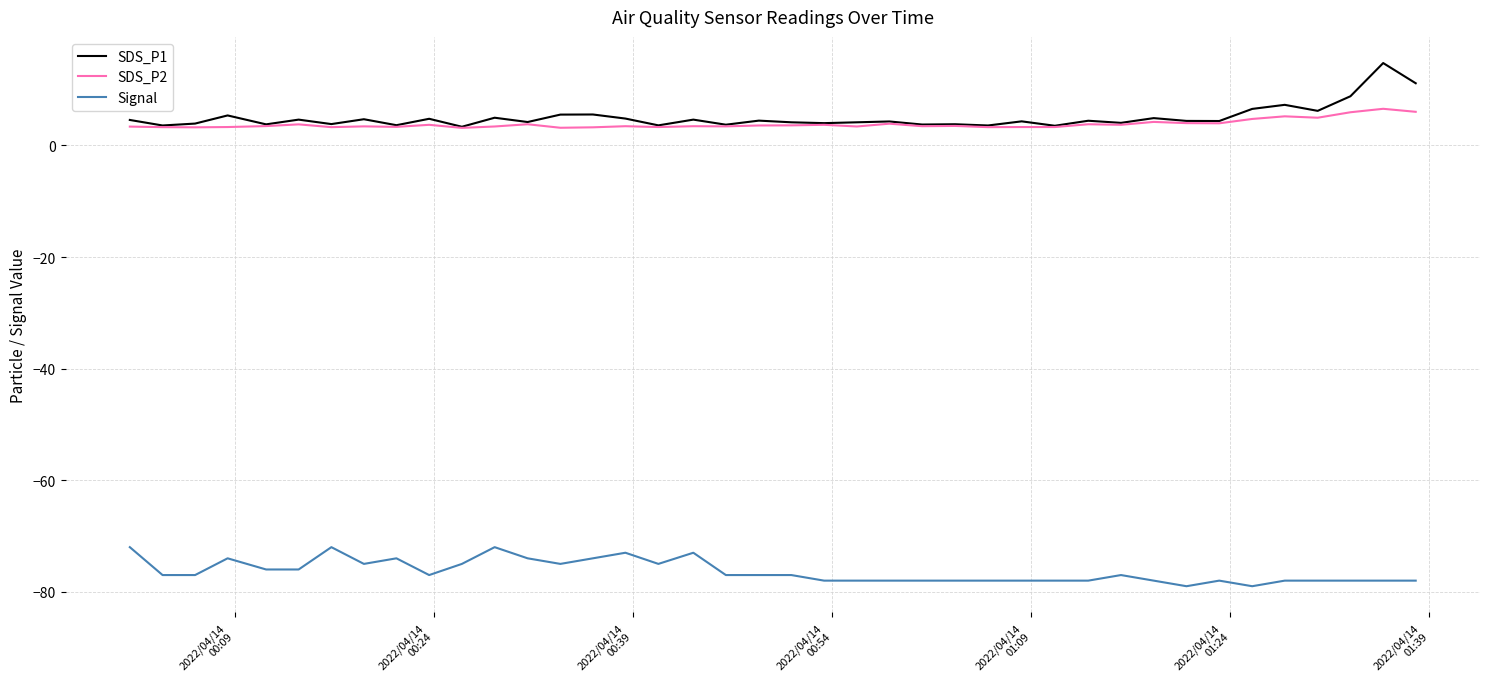

What is the highest value of the SDS_P2 series?

6.6